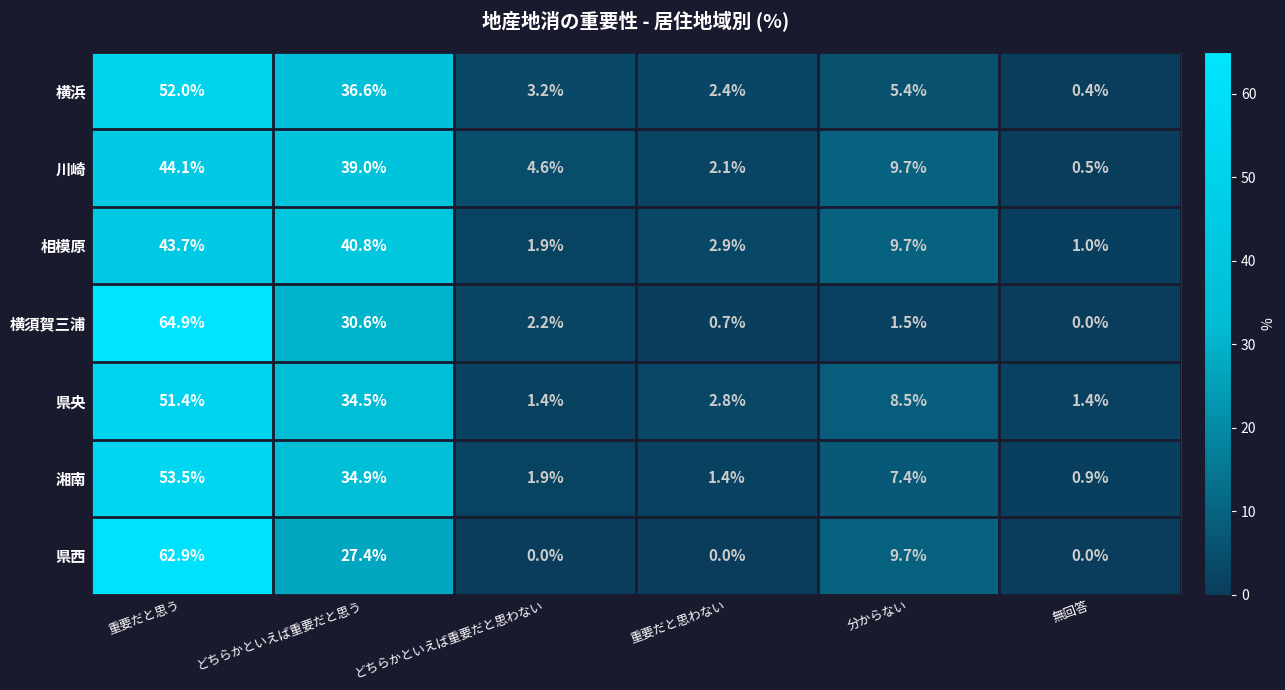

Is the value of 県西 at 重要だと思わない greater than the value of 湘南 at どちらかといえば重要だと思う?

No